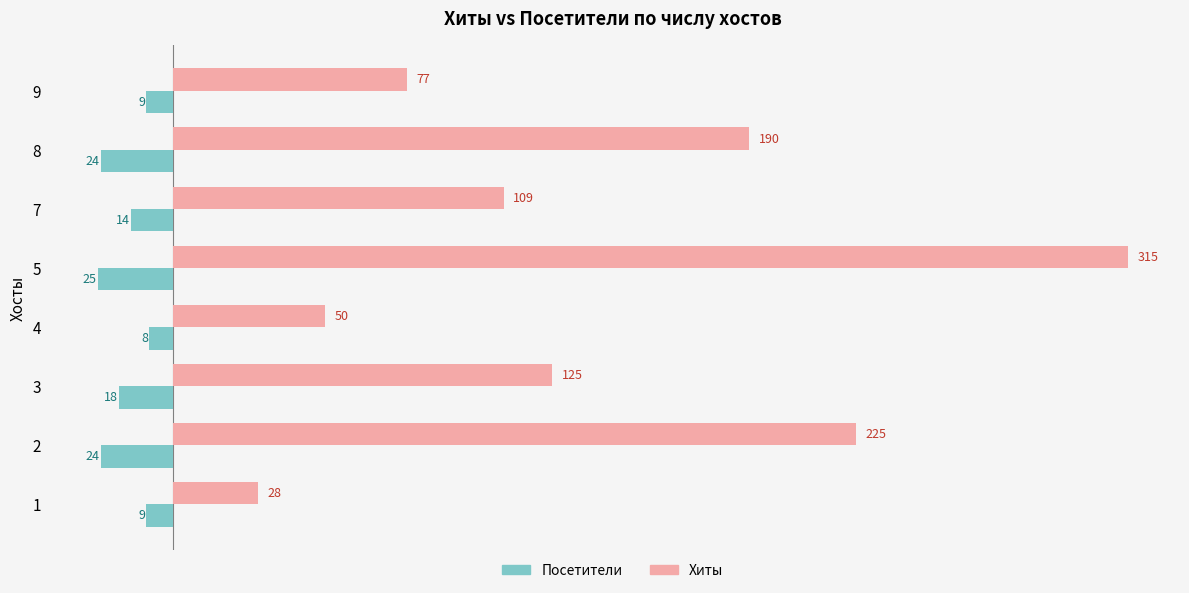

The value of Хиты at 8 is 190. True or false?

True